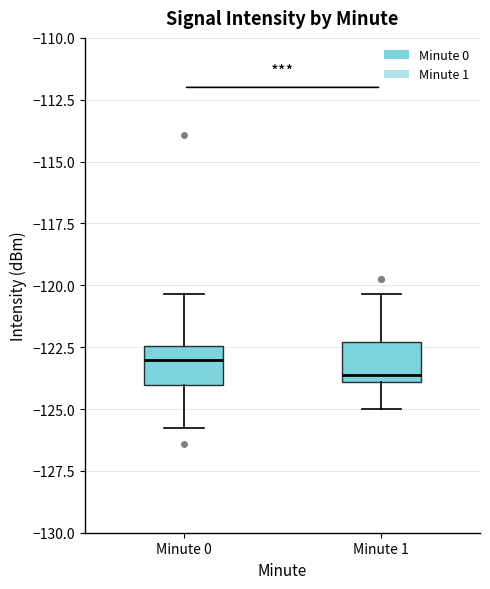

Where does the median line of the box for Minute 0 sit on the y-axis? The values are not printed on the chart, so give them approximately, as read against the axis.

-123.0